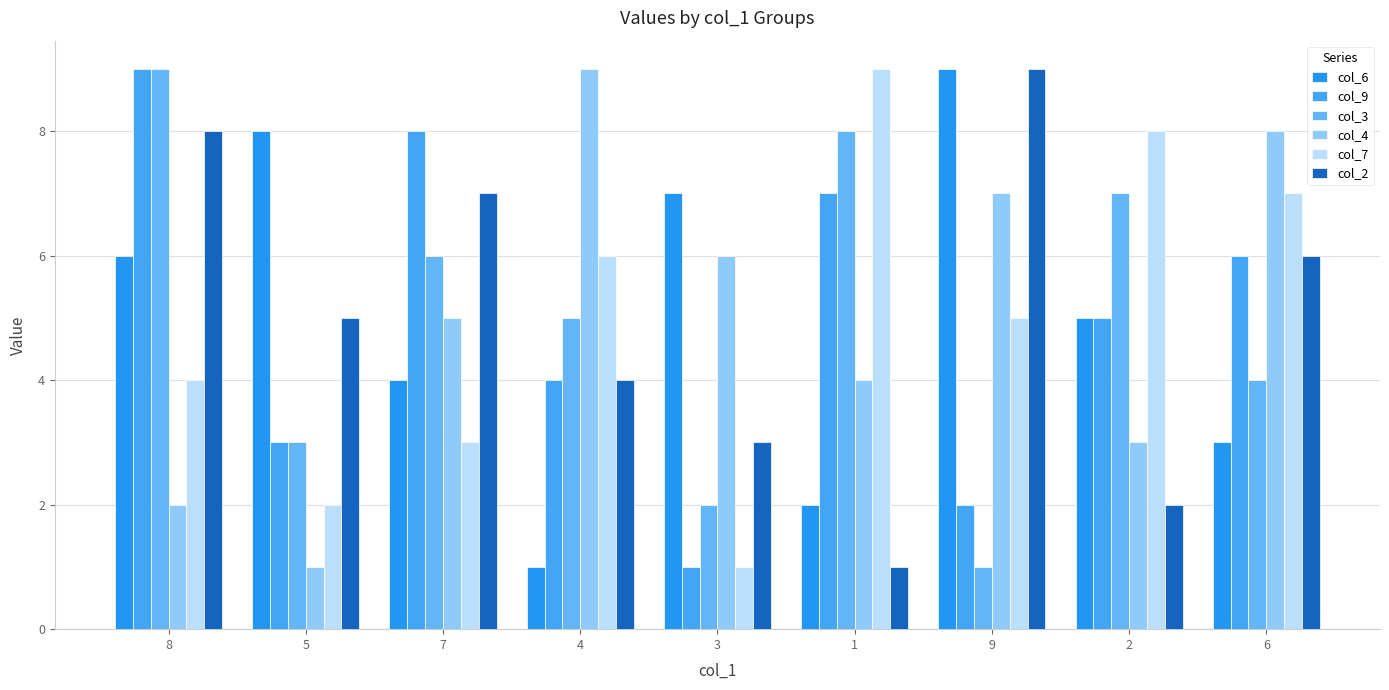

How many bars are there in each group?

6